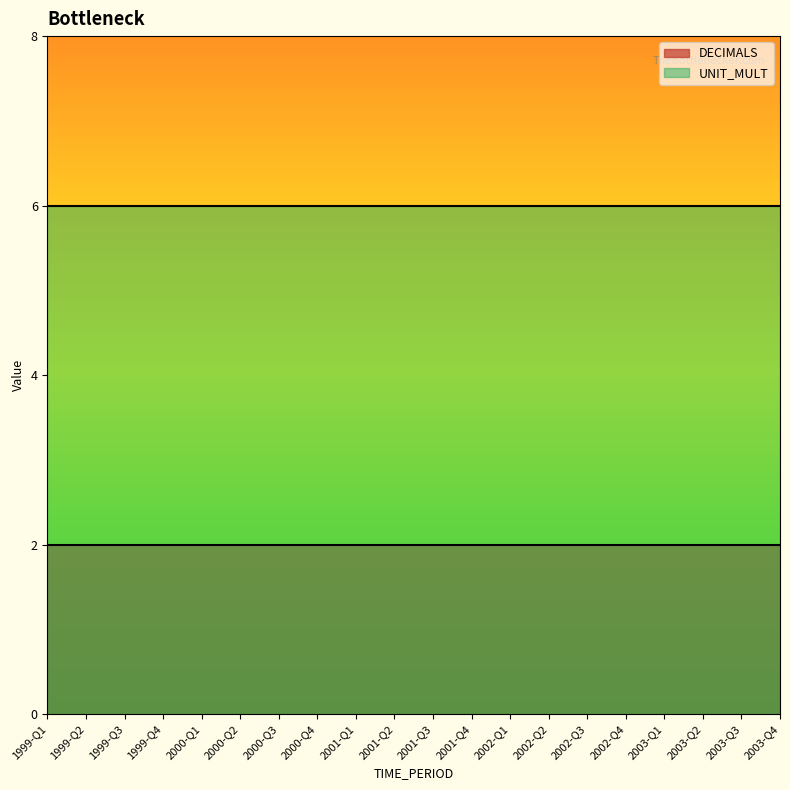

What is the value of the UNIT_MULT point at the 18th from the left?

6